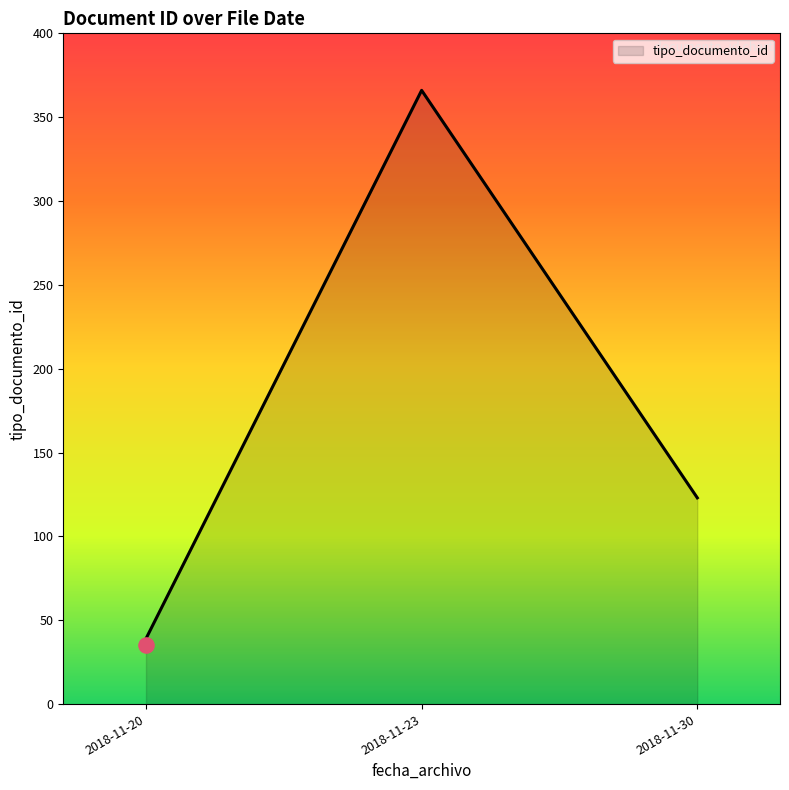

Between 2018-11-20 14:51:35 and 2018-11-30 14:47:01, which is larger?

2018-11-30 14:47:01